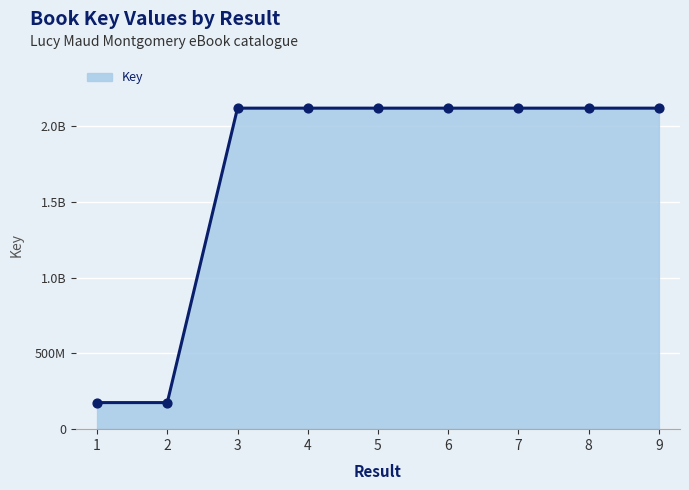

What is the change in value from 2 to 9?

+1942511738